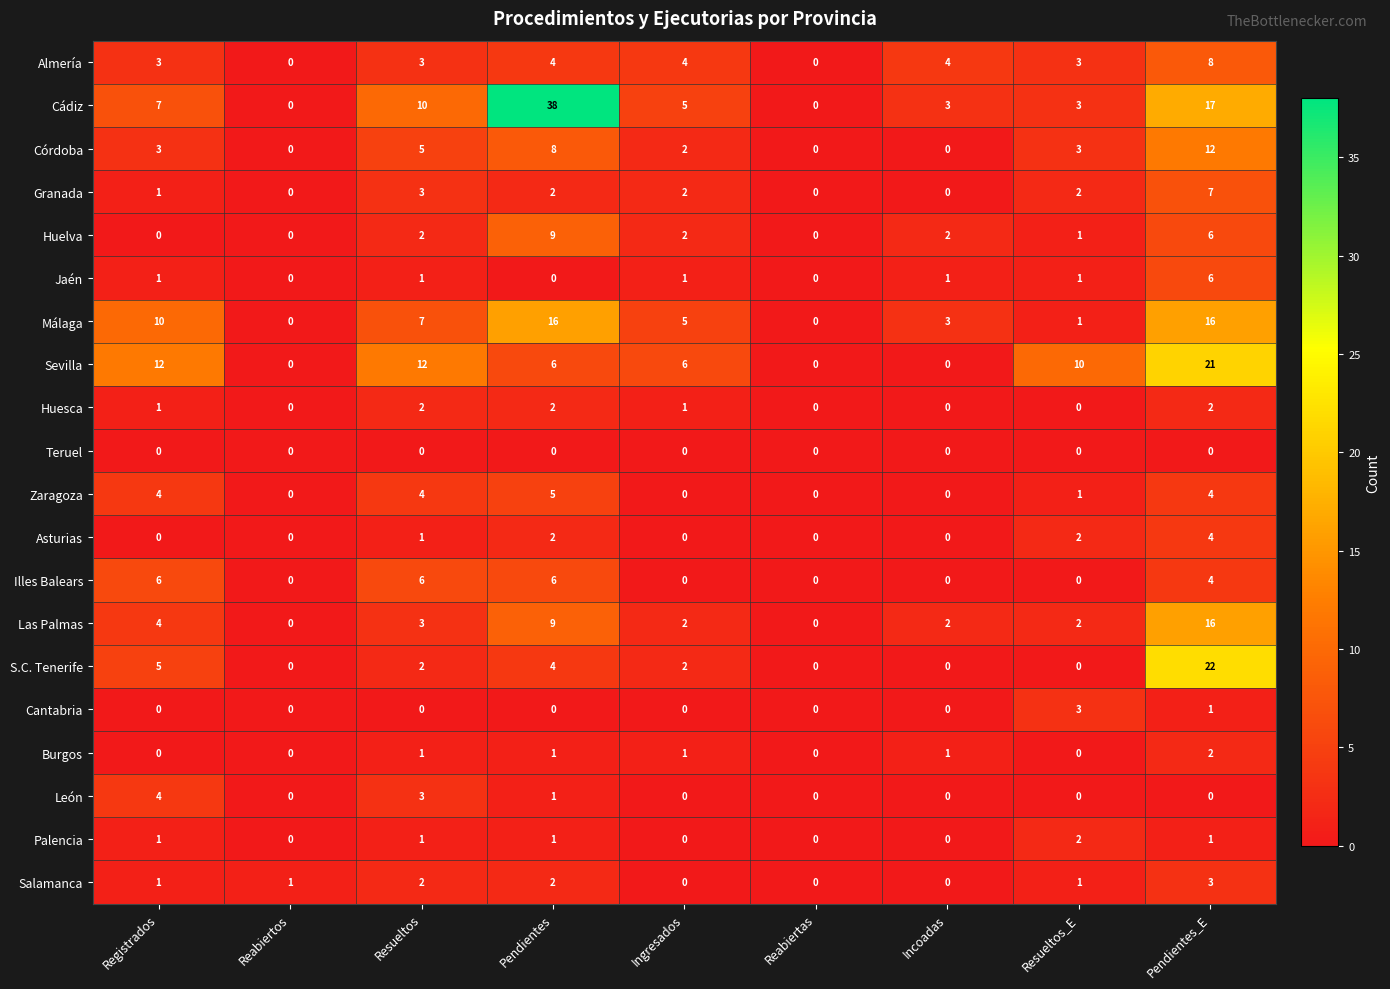

What is the maximum value shown in the chart?

38